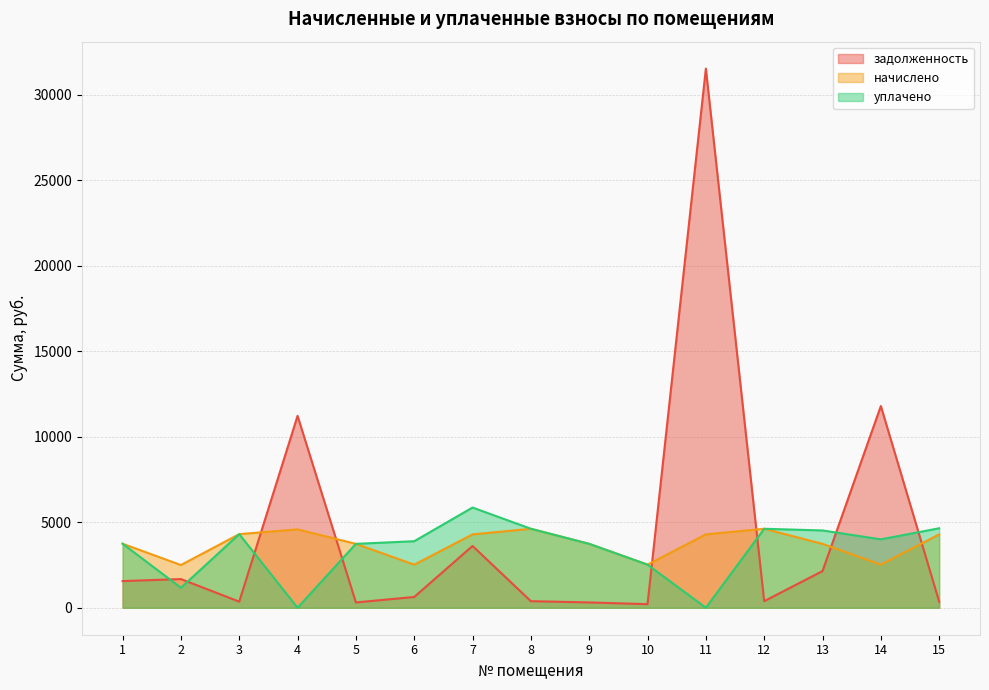

What is the value of the задолженность point at the 10th from the left?

210.2